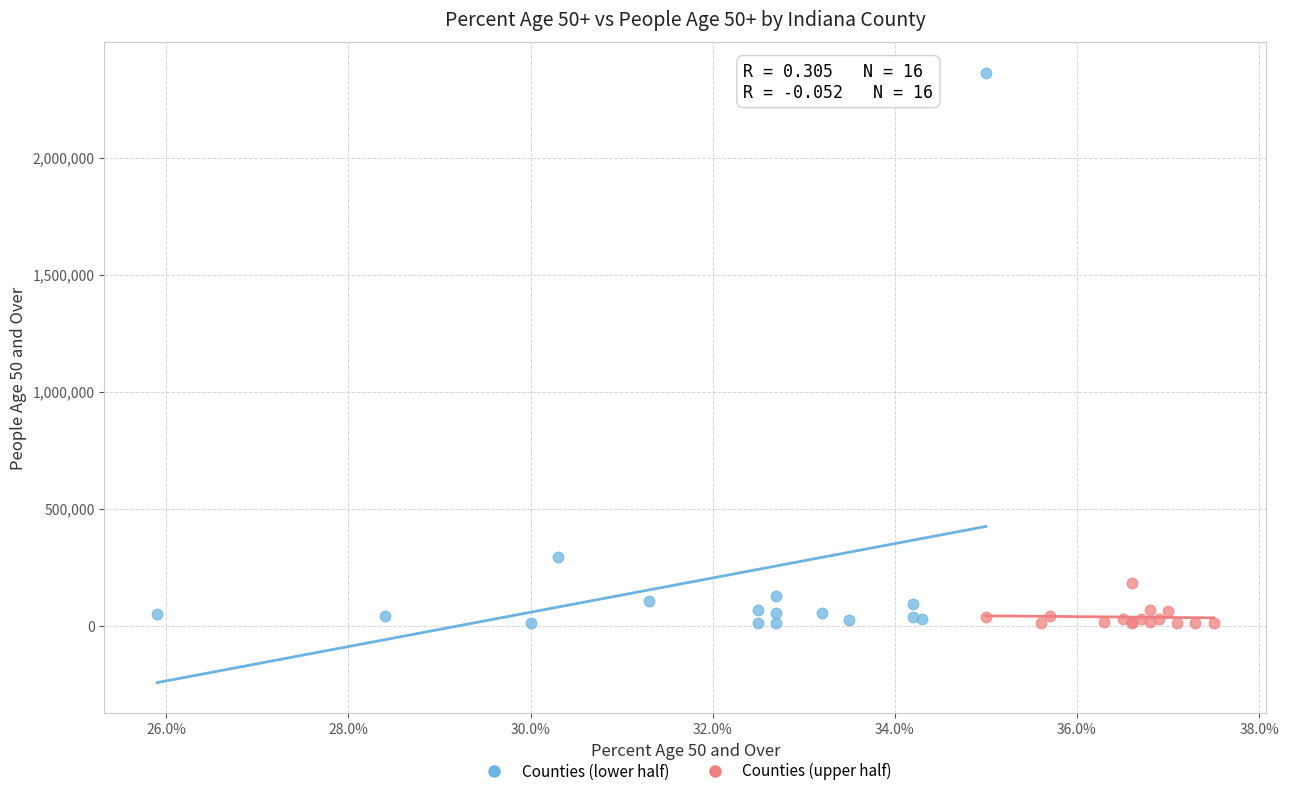

Which series has the widest spread of Y values?

Counties (lower half)